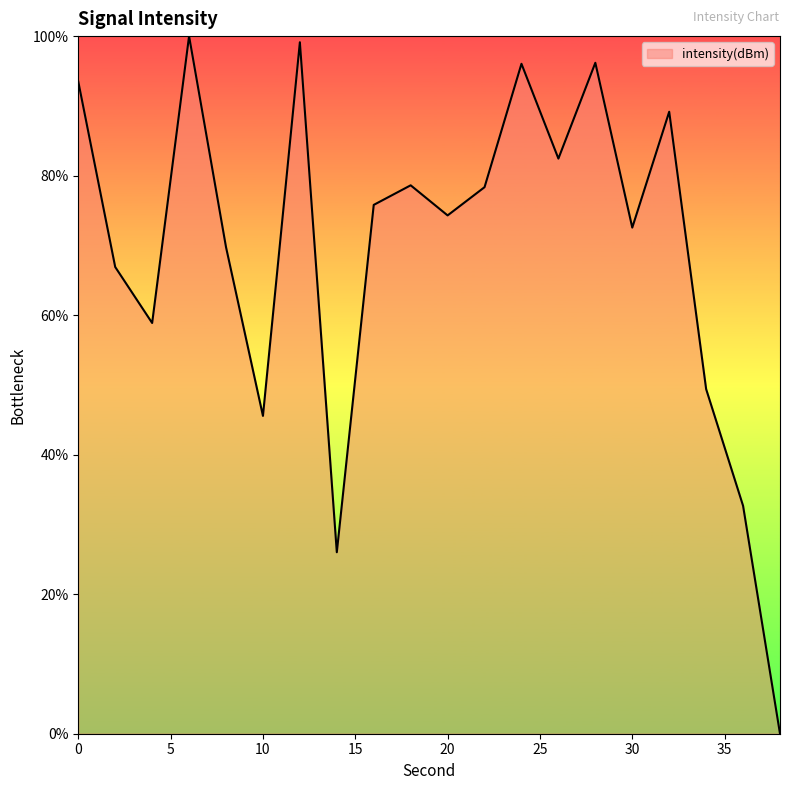

What is the difference between the maximum and minimum values?

100.0